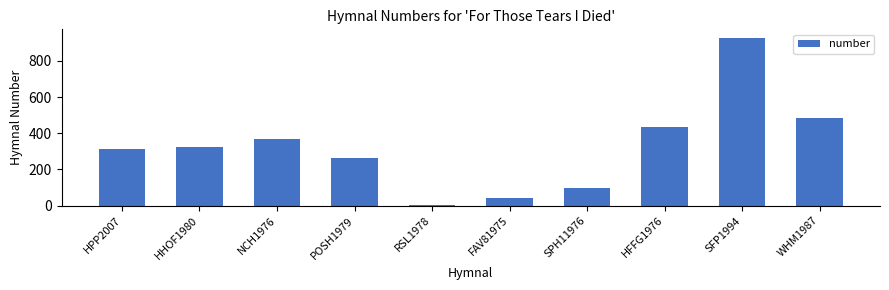

Which category has the lowest value across all series?

RSL1978